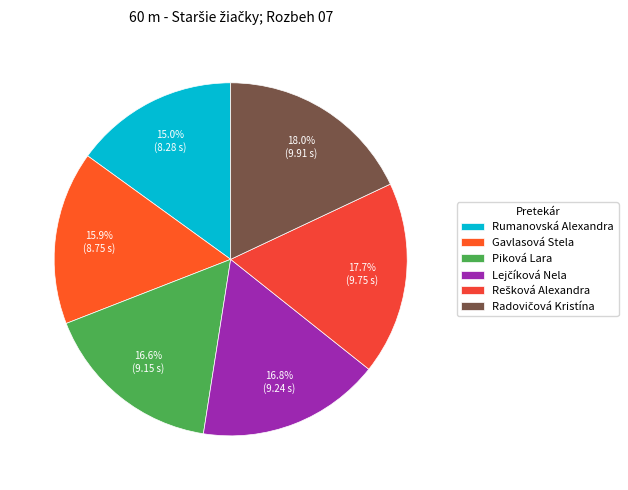

Count the number of slices in the pie.

6